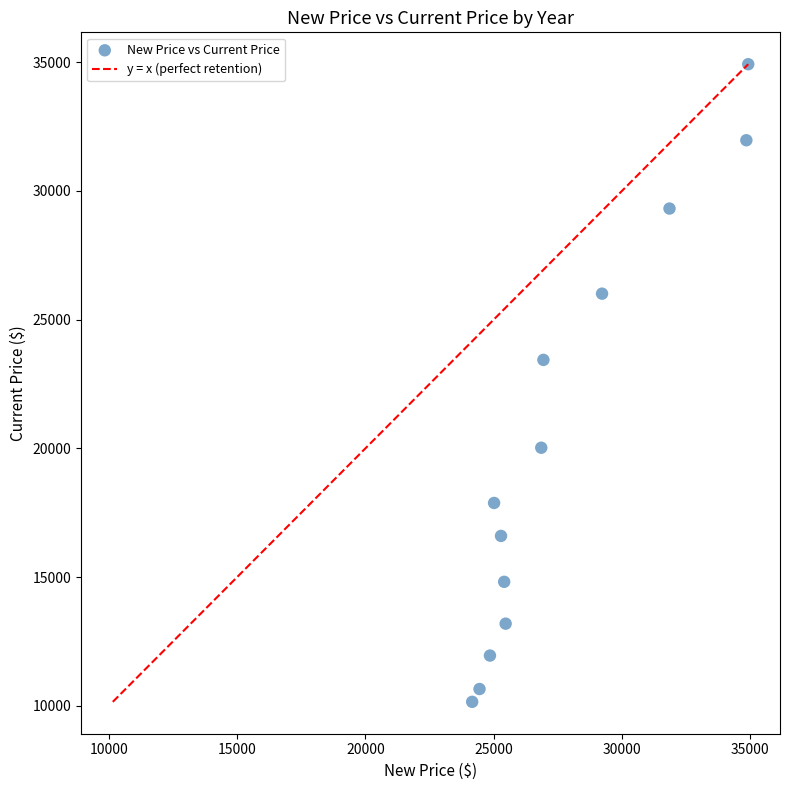

What Y value in the scatter plot is closest to 22534?

23433